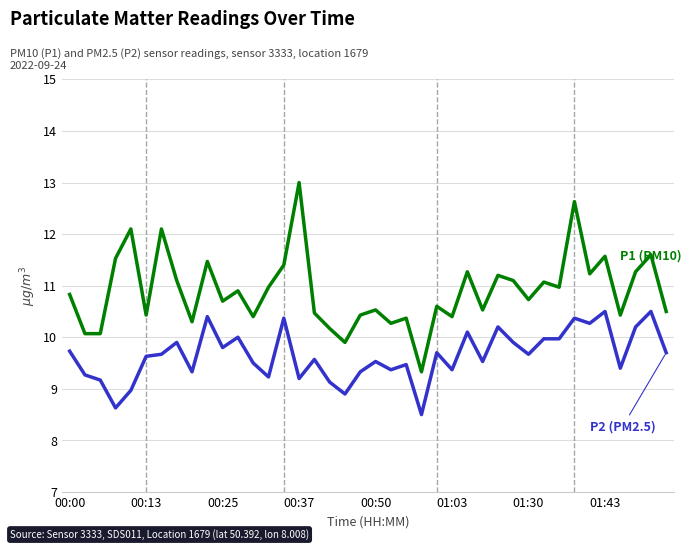

What is the smallest value displayed?

8.5